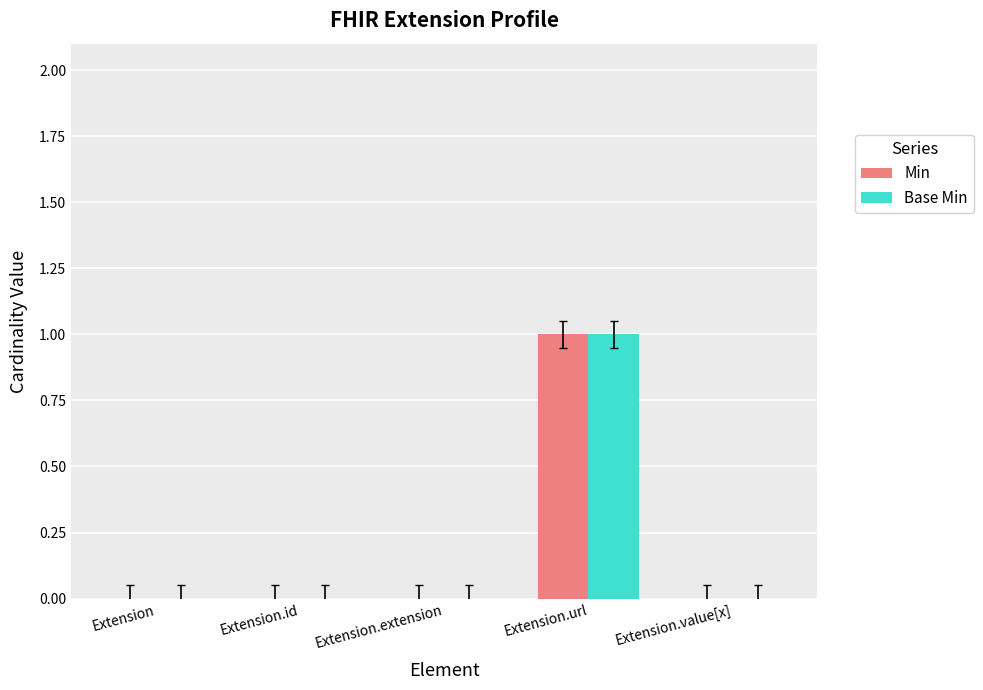

Reading right to left, what are all the values shown in this chart?

Min: Extension.value[x]=0	Extension.url=1	Extension.extension=0	Extension.id=0	Extension=0
Base Min: Extension.value[x]=0	Extension.url=1	Extension.extension=0	Extension.id=0	Extension=0